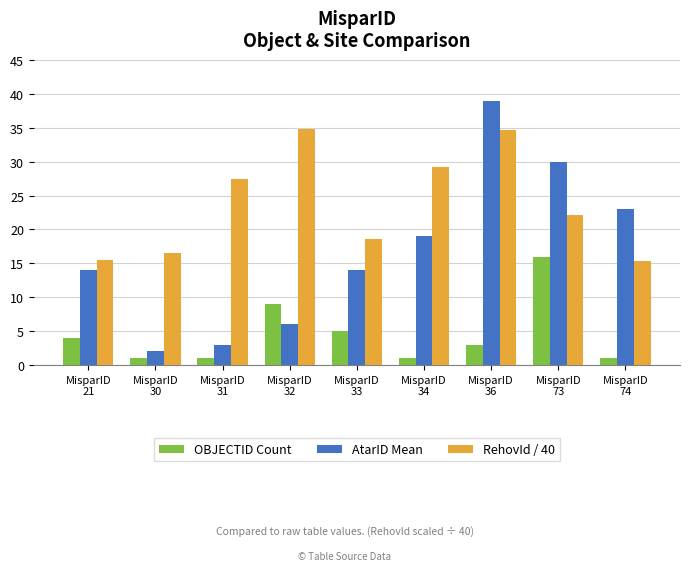

Which series has the widest spread of values?

AtarID Mean